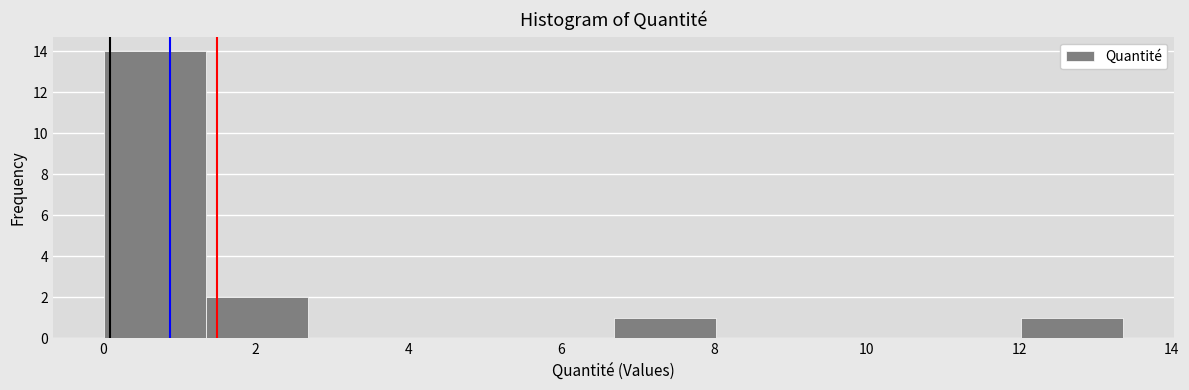

Over which range of the x-axis is the bar tallest?

0.0 to 1.4